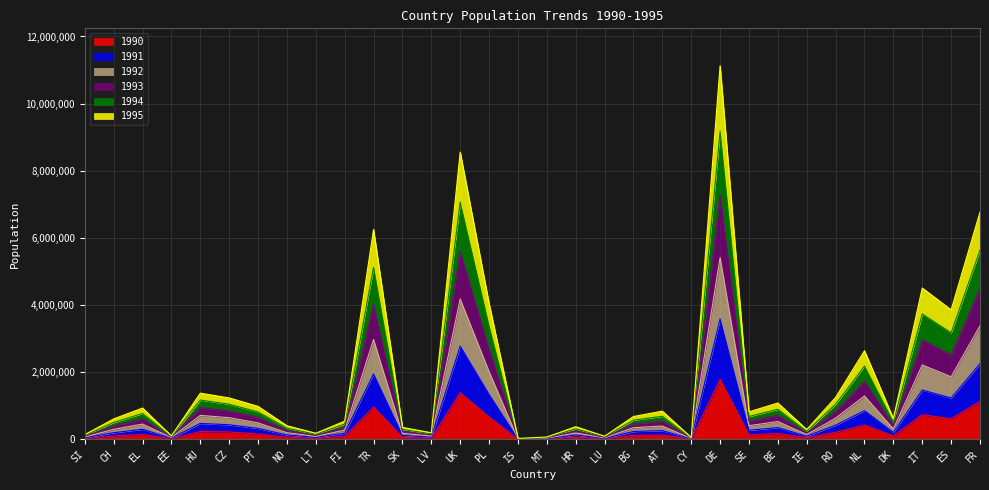

Reading right to left, transcribe all the data shown in this chart.

1990: FR=1131578	ES=612688	IT=734772	DK=103357	NL=426080	RO=209065	IE=47158	BE=174226	SE=136569	DE=1787311	CY=8337	AT=128567	BG=119000	LU=14641	HR=64213	MT=11397	IS=4202	PL=665042	UK=1388848	LV=32719	SK=58876	TR=963323	FI=92424	LT=29180	NO=64865	PT=160532	CZ=220075	HU=235131	EE=17468	EL=149014	CH=98873	SI=23554
1991: FR=3380538	ES=1862832	IT=2215876	DK=309656	NL=1292749	RO=631894	IE=143089	BE=529887	SE=407755	DE=5416602	CY=25665	AT=396999	BG=348325	LU=45153	HR=190390	MT=34217	IS=12969	PL=2018158	UK=4179932	LV=98334	SK=178326	TR=2974143	FI=275126	LT=87997	NO=197838	PT=488933	CZ=645019	HU=713735	EE=52779	EL=455414	CH=297937	SI=70644
1992: FR=5635207	ES=3175153	IT=3735265	DK=516551	NL=2182580	RO=1047681	IE=241899	BE=895684	SE=680611	DE=9178216	CY=44043	AT=687645	BG=571070	LU=77170	HR=314185	MT=57665	IS=22216	PL=3378975	UK=7064568	LV=163751	SK=297220	TR=5127359	FI=454565	LT=149483	NO=335362	PT=816501	CZ=1046596	HU=1170371	EE=86492	EL=770922	CH=503183	SI=117016
1993: FR=6768922	ES=3857852	IT=4507665	DK=620059	NL=2638753	RO=1248760	IE=292291	BE=1082923	SE=818810	DE=11129660	CY=53812	AT=840028	BG=680538	LU=93637	HR=376869	MT=69686	IS=26977	PL=4050152	UK=8556359	LV=196479	SK=355460	TR=6253066	FI=542716	LT=181847	NO=405325	PT=981704	CZ=1233995	HU=1375474	EE=102816	EL=932119	CH=608952	SI=139676
1994: FR=4506206	ES=2510176	IT=2970969	DK=413162	NL=1734252	RO=840034	IE=192168	BE=711461	SE=543968	DE=7277444	CY=34680	AT=539716	BG=460266	LU=60981	HR=251686	MT=45842	IS=17541	PL=2698906	UK=5607531	LV=130942	SK=237949	TR=4034099	FI=365425	LT=118101	NO=266092	PT=652260	CZ=849417	HU=948028	EE=69794	EL=612038	CH=399754	SI=94037
1995: FR=2254863	ES=1231650	IT=1469177	DK=206129	NL=856270	RO=424420	IE=94717	BE=350679	SE=272065	DE=3588615	CY=16885	AT=259734	BG=233863	LU=29603	HR=128555	MT=22745	IS=8530	PL=1339283	UK=2776904	LV=65238	SK=118565	TR=1949499	FI=183714	LT=58427	NO=130593	PT=326217	CZ=434940	HU=474359	EE=35171	EL=301013	CH=197493	SI=47082